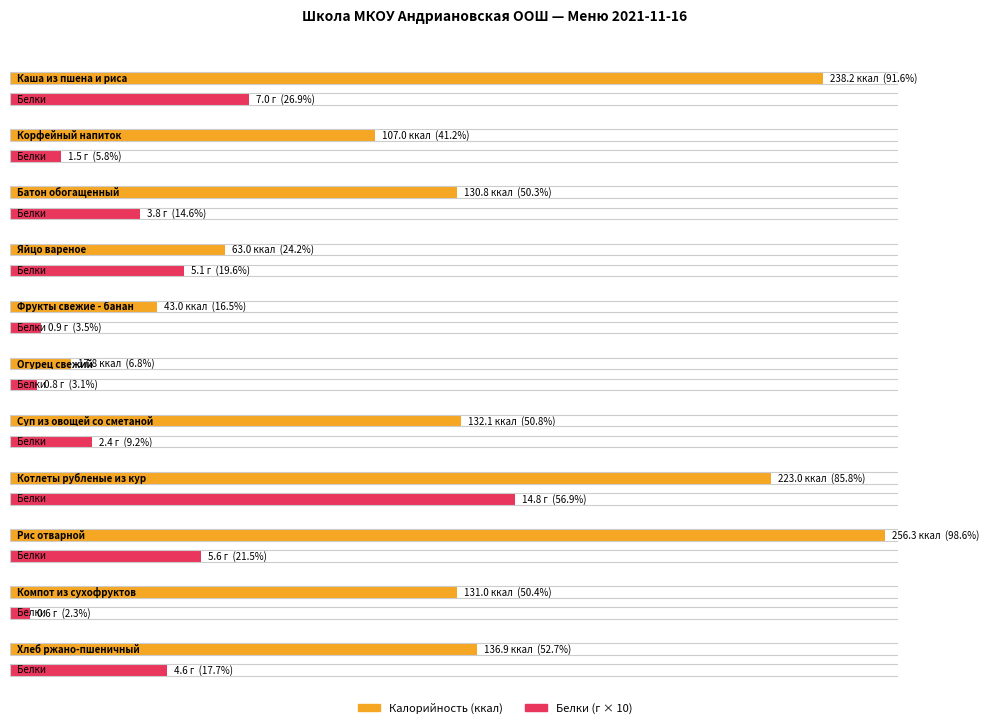

Between Котлеты рубленые из кур and Батон обогащенный, which is larger?

Котлеты рубленые из кур